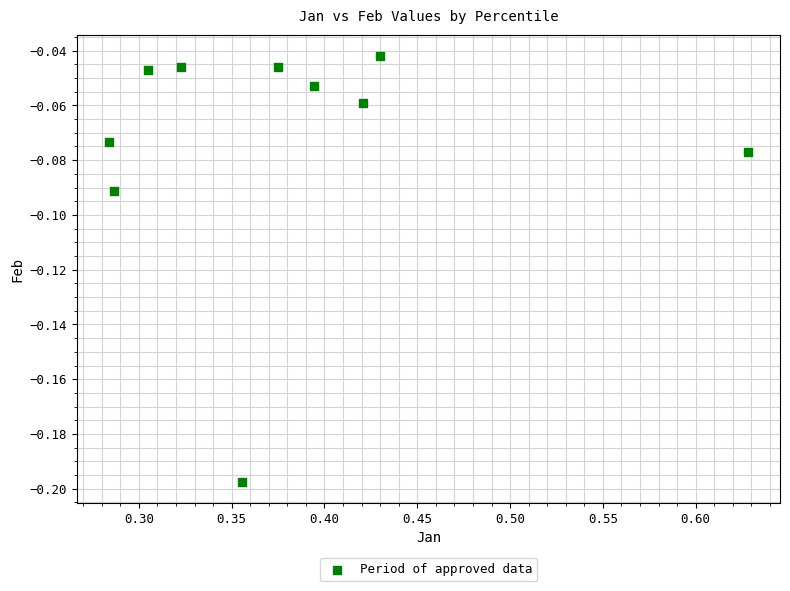

What is the range of X values (max minus min)?

0.3